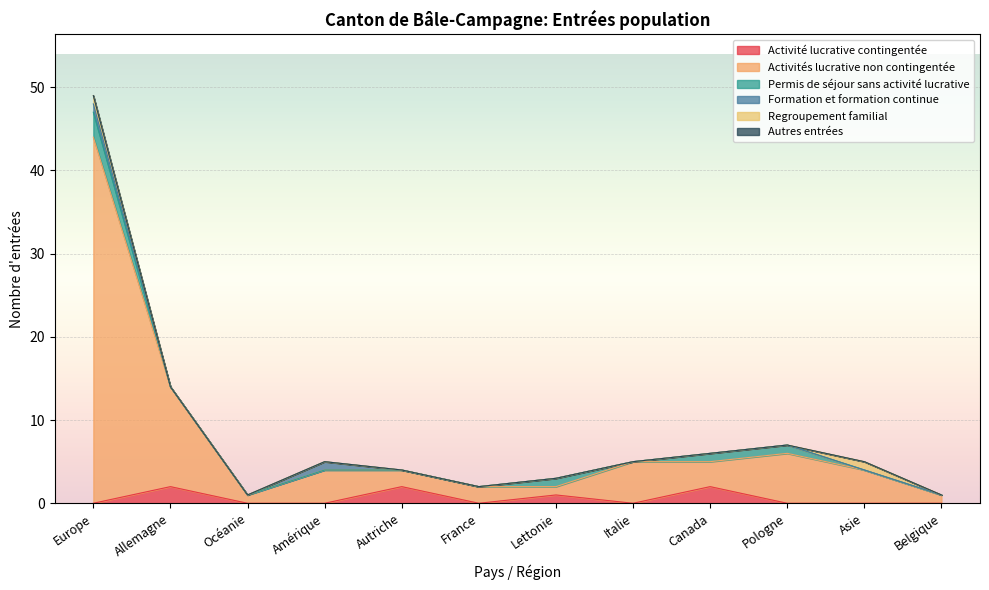

Reading right to left, what are all the values shown in this chart?

Activité lucrative contingentée: Belgique=0	Asie=0	Pologne=0	Canada=2	Italie=0	Lettonie=1	France=0	Autriche=2	Amérique=0	Océanie=0	Allemagne=2	Europe=0
Activités lucrative non contingentée: Belgique=1	Asie=4	Pologne=6	Canada=3	Italie=5	Lettonie=1	France=2	Autriche=2	Amérique=4	Océanie=1	Allemagne=12	Europe=44
Permis de séjour sans activité lucrative: Belgique=0	Asie=0	Pologne=1	Canada=1	Italie=0	Lettonie=1	France=0	Autriche=0	Amérique=0	Océanie=0	Allemagne=0	Europe=3
Formation et formation continue: Belgique=0	Asie=0	Pologne=0	Canada=0	Italie=0	Lettonie=0	France=0	Autriche=0	Amérique=1	Océanie=0	Allemagne=0	Europe=1
Regroupement familial: Belgique=0	Asie=1	Pologne=0	Canada=0	Italie=0	Lettonie=0	France=0	Autriche=0	Amérique=0	Océanie=0	Allemagne=0	Europe=1
Autres entrées: Belgique=0	Asie=0	Pologne=0	Canada=0	Italie=0	Lettonie=0	France=0	Autriche=0	Amérique=0	Océanie=0	Allemagne=0	Europe=0